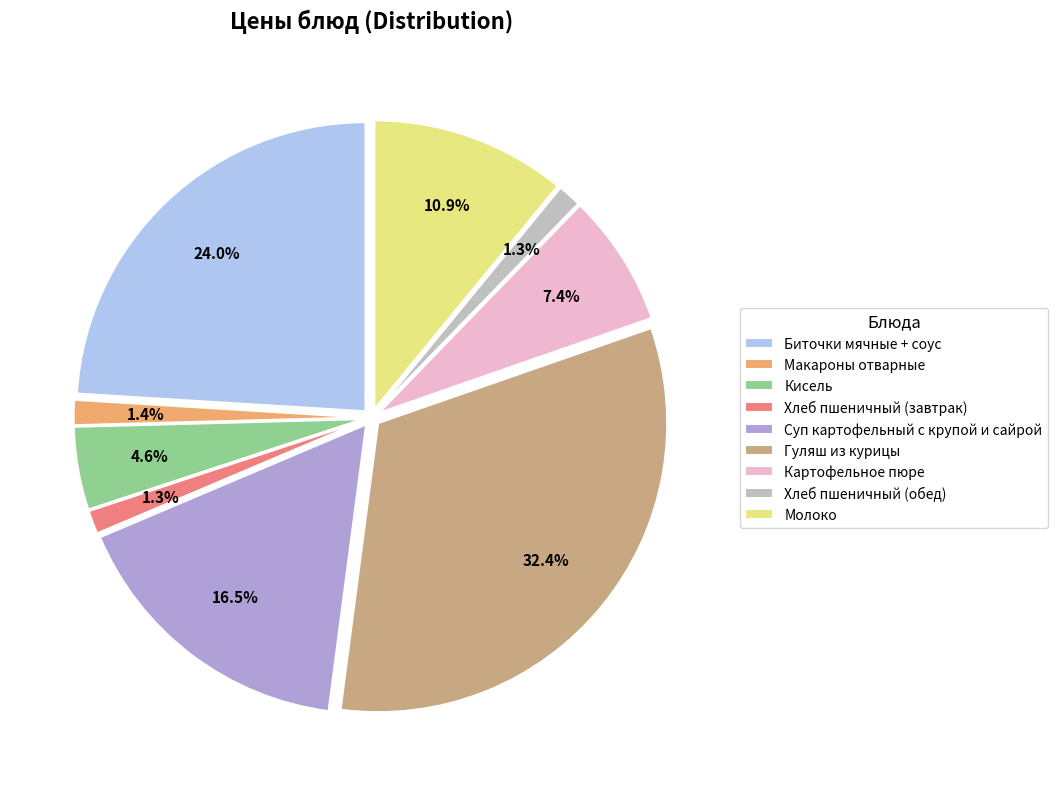

The Хлеб пшеничный (завтрак) slice represents 1% of the pie. True or false?

True